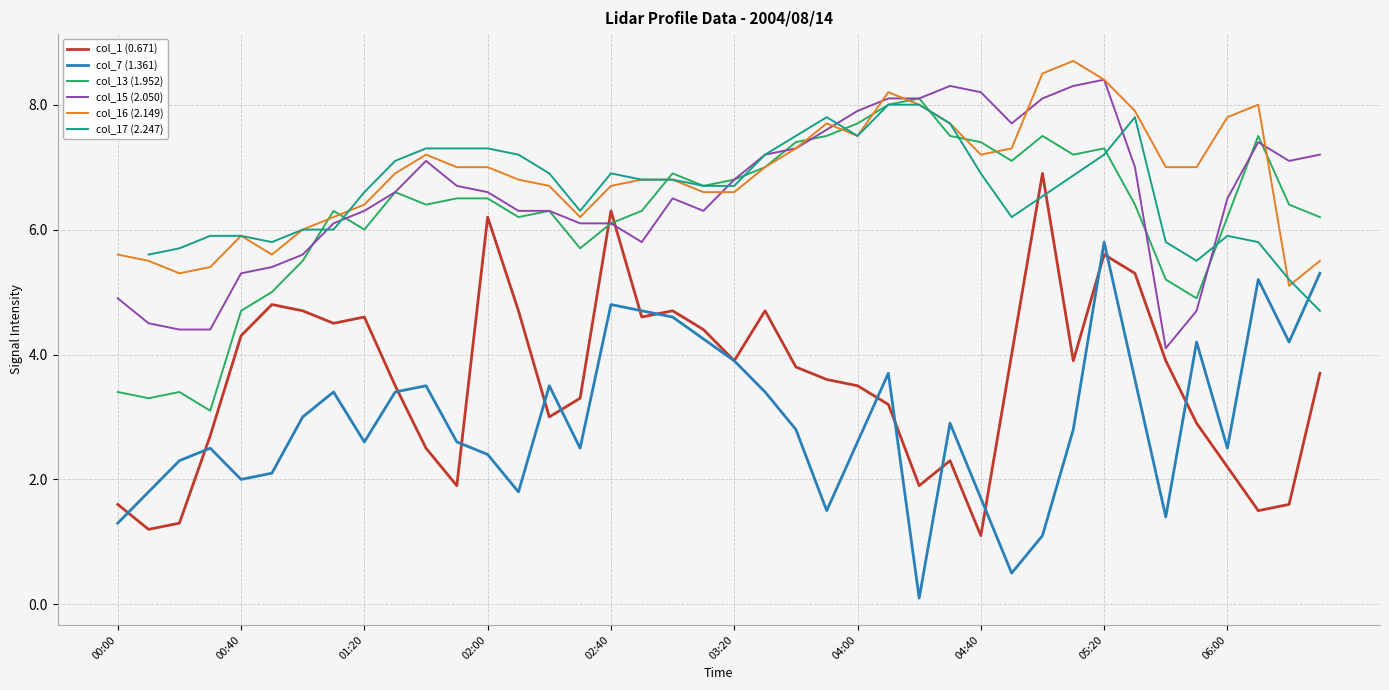

After their last crossing, which series has the higher values: col_16 (2.149) or col_13 (1.952)?

col_13 (1.952)